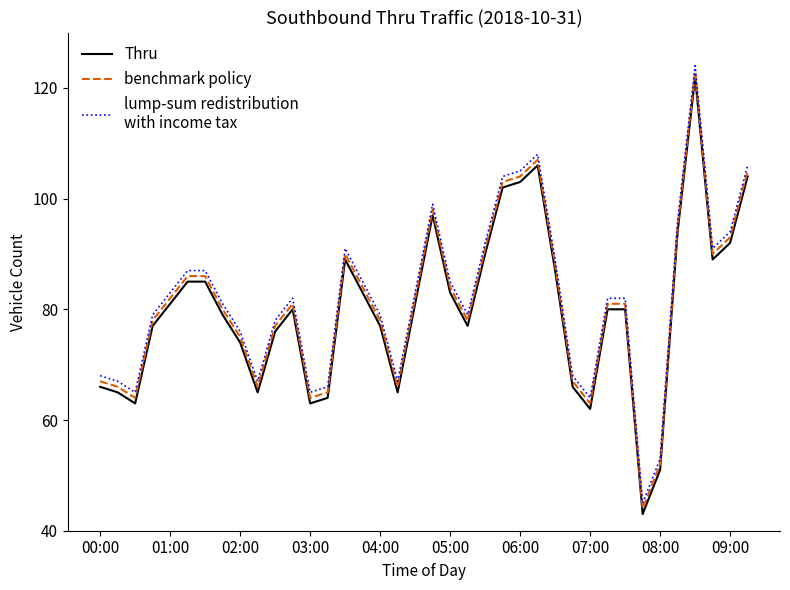

What is the maximum value shown in the chart?

124